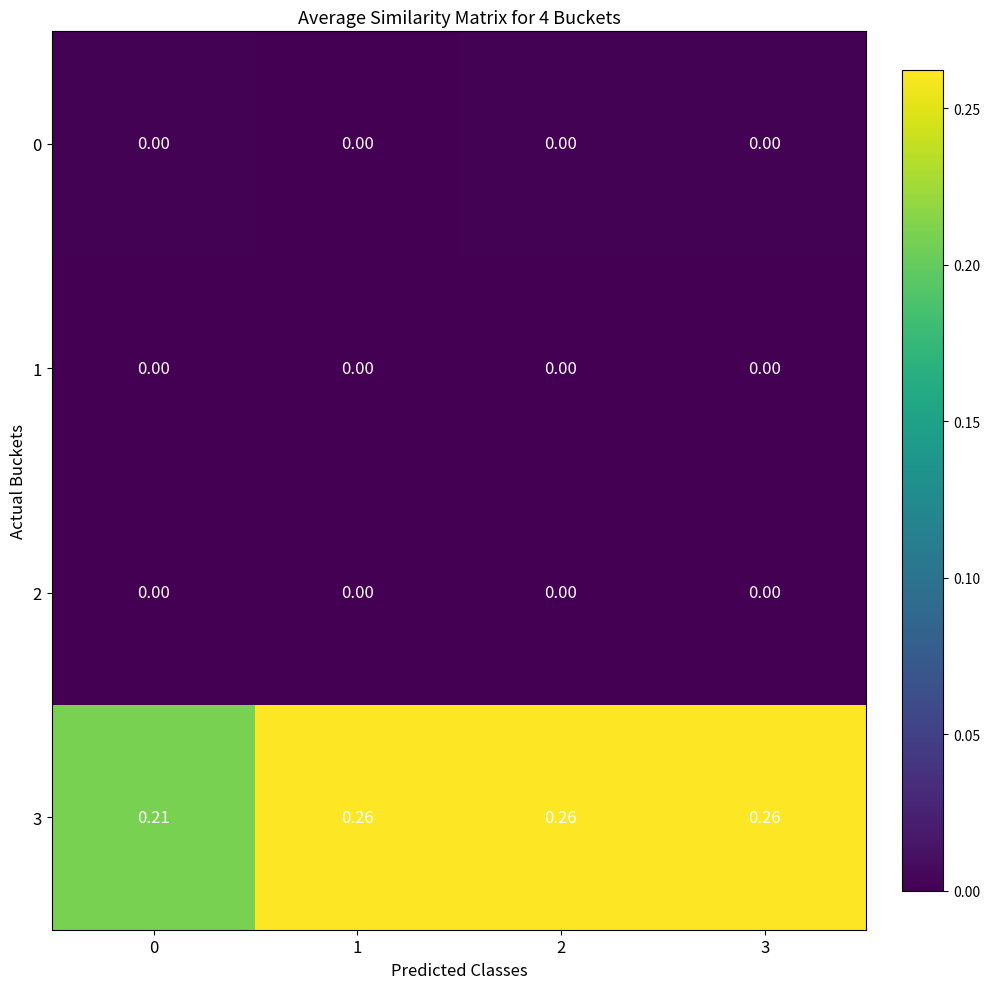

At which category is the sum across all series the highest?

3